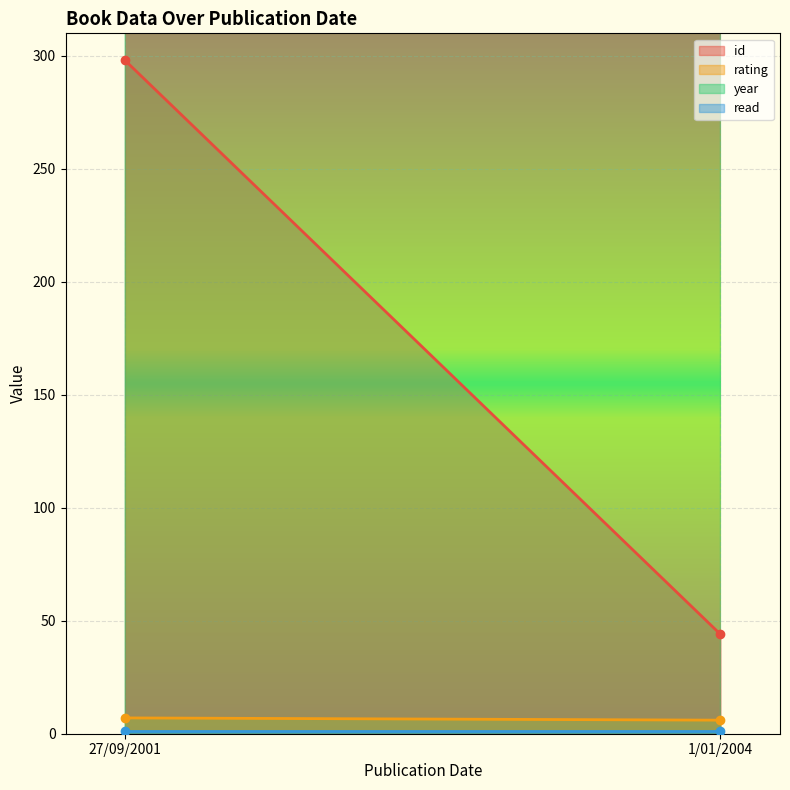

How many rating values are between 6 and 7?

2